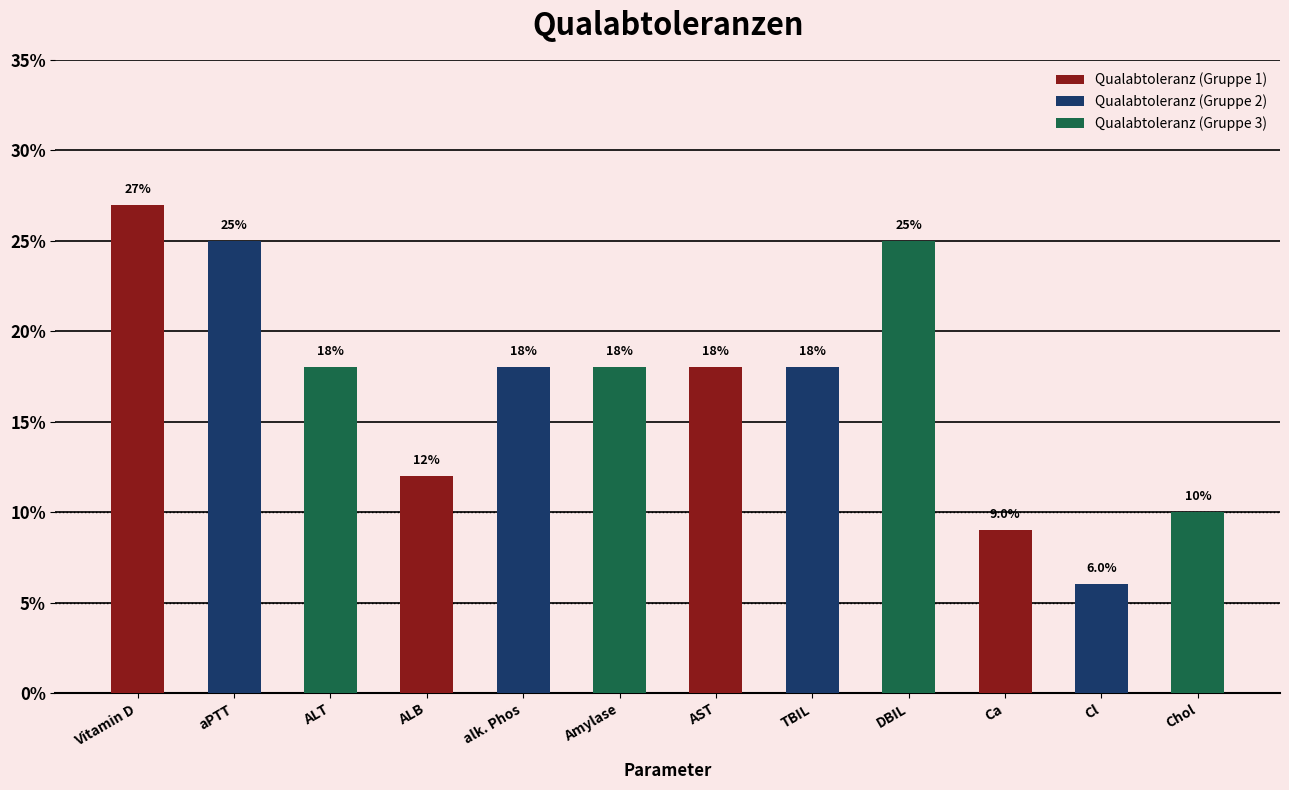

Reading right to left, what are all the values shown in this chart?

0.1	0.1	0.1	0.2	0.2	0.2	0.2	0.2	0.1	0.2	0.2	0.3